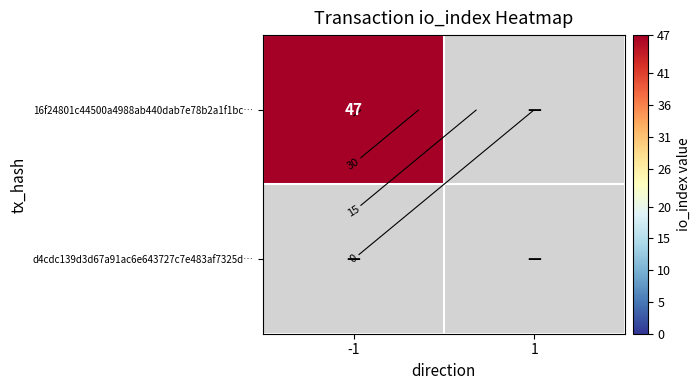

Rank the series by their average value, from highest to lowest.

16f24801c44500a4988ab440dab7e78b2a1f1bc…, d4cdc139d3d67a91ac6e643727c7e483af7325d…